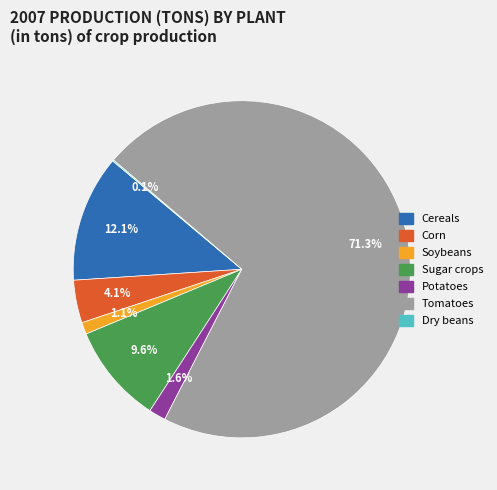

Is Corn the majority of the pie?

No